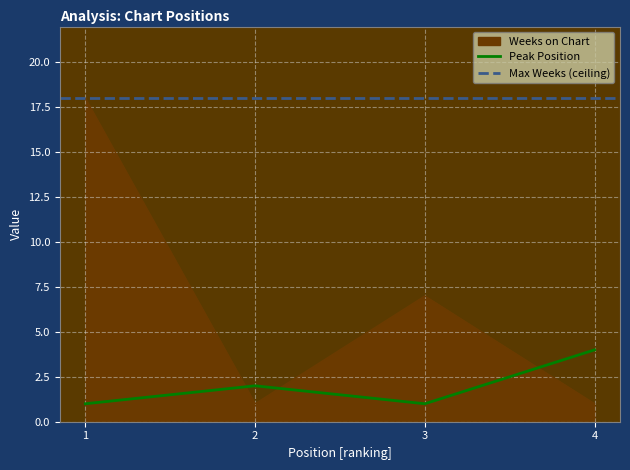

What is the total value across all series at 4?

5